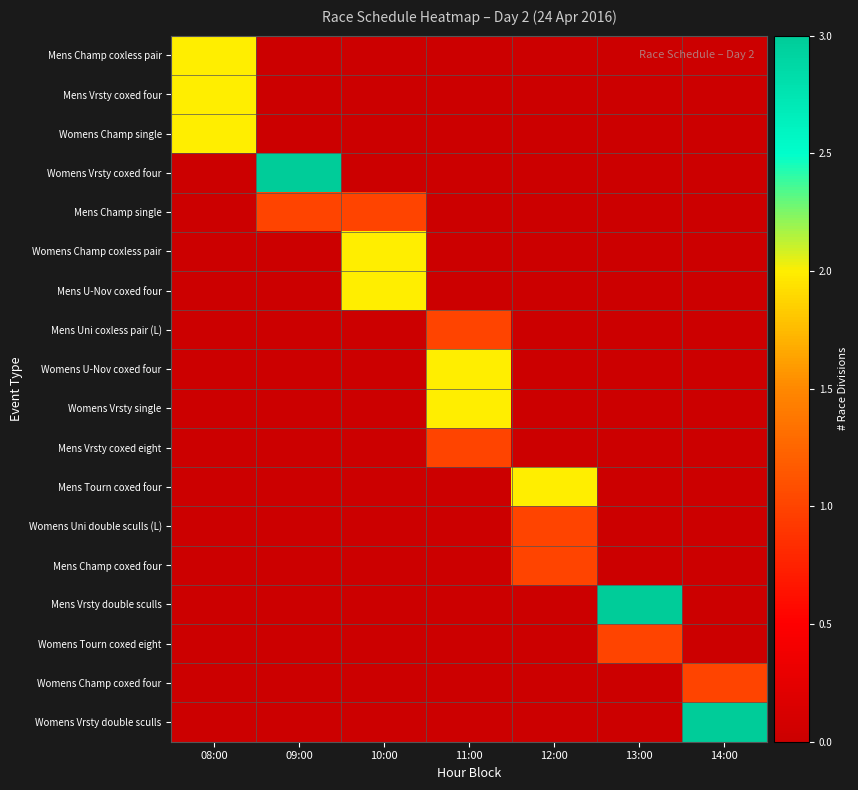

Reading left to right, list all the values displayed in this chart.

Mens Champ coxless pair: 08:00=2	09:00=0	10:00=0	11:00=0	12:00=0	13:00=0	14:00=0
Mens Vrsty coxed four: 08:00=2	09:00=0	10:00=0	11:00=0	12:00=0	13:00=0	14:00=0
Womens Champ single: 08:00=2	09:00=0	10:00=0	11:00=0	12:00=0	13:00=0	14:00=0
Womens Vrsty coxed four: 08:00=0	09:00=3	10:00=0	11:00=0	12:00=0	13:00=0	14:00=0
Mens Champ single: 08:00=0	09:00=1	10:00=1	11:00=0	12:00=0	13:00=0	14:00=0
Womens Champ coxless pair: 08:00=0	09:00=0	10:00=2	11:00=0	12:00=0	13:00=0	14:00=0
Mens U-Nov coxed four: 08:00=0	09:00=0	10:00=2	11:00=0	12:00=0	13:00=0	14:00=0
Mens Uni coxless pair (L): 08:00=0	09:00=0	10:00=0	11:00=1	12:00=0	13:00=0	14:00=0
Womens U-Nov coxed four: 08:00=0	09:00=0	10:00=0	11:00=2	12:00=0	13:00=0	14:00=0
Womens Vrsty single: 08:00=0	09:00=0	10:00=0	11:00=2	12:00=0	13:00=0	14:00=0
Mens Vrsty coxed eight: 08:00=0	09:00=0	10:00=0	11:00=1	12:00=0	13:00=0	14:00=0
Mens Tourn coxed four: 08:00=0	09:00=0	10:00=0	11:00=0	12:00=2	13:00=0	14:00=0
Womens Uni double sculls (L): 08:00=0	09:00=0	10:00=0	11:00=0	12:00=1	13:00=0	14:00=0
Mens Champ coxed four: 08:00=0	09:00=0	10:00=0	11:00=0	12:00=1	13:00=0	14:00=0
Mens Vrsty double sculls: 08:00=0	09:00=0	10:00=0	11:00=0	12:00=0	13:00=3	14:00=0
Womens Tourn coxed eight: 08:00=0	09:00=0	10:00=0	11:00=0	12:00=0	13:00=1	14:00=0
Womens Champ coxed four: 08:00=0	09:00=0	10:00=0	11:00=0	12:00=0	13:00=0	14:00=1
Womens Vrsty double sculls: 08:00=0	09:00=0	10:00=0	11:00=0	12:00=0	13:00=0	14:00=3